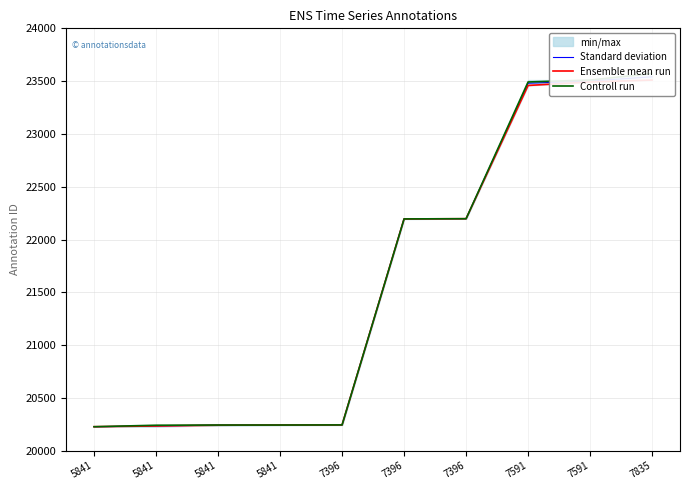

Is it true that Controll run equals 20227 at 5841?

True